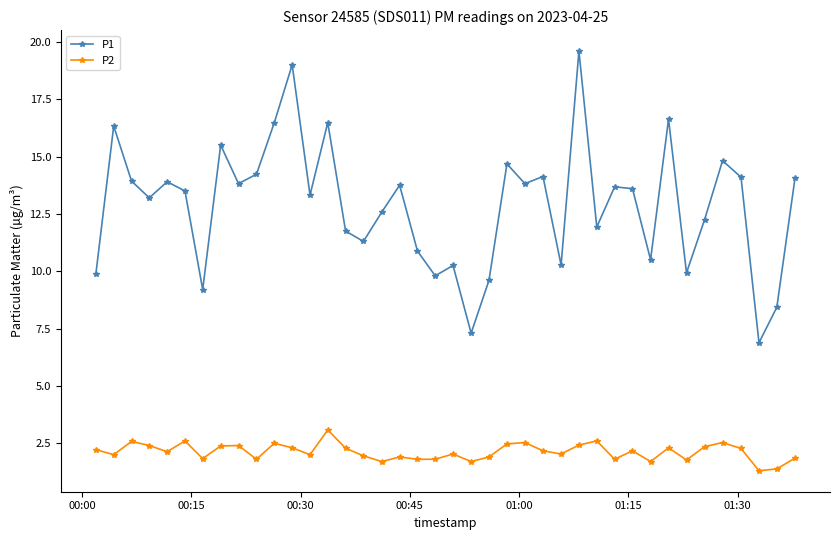

Which series has the largest range (max minus min)?

P1